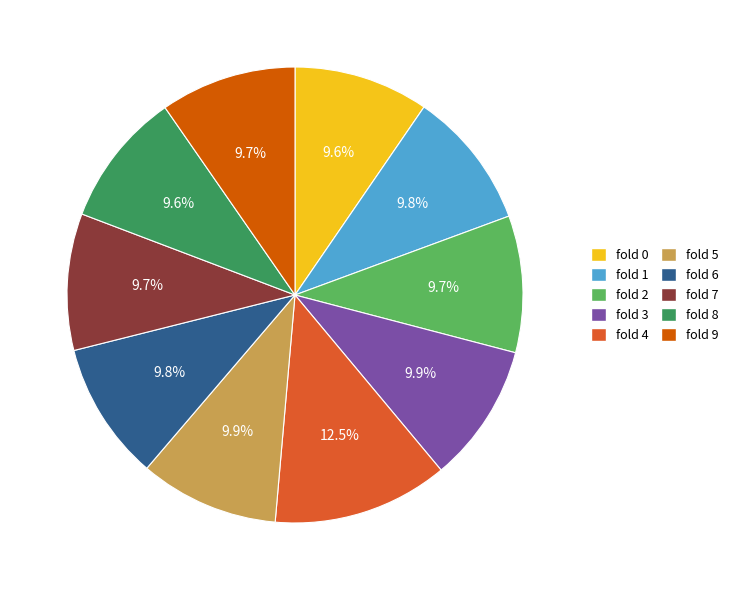

Is there a majority slice in this chart?

No